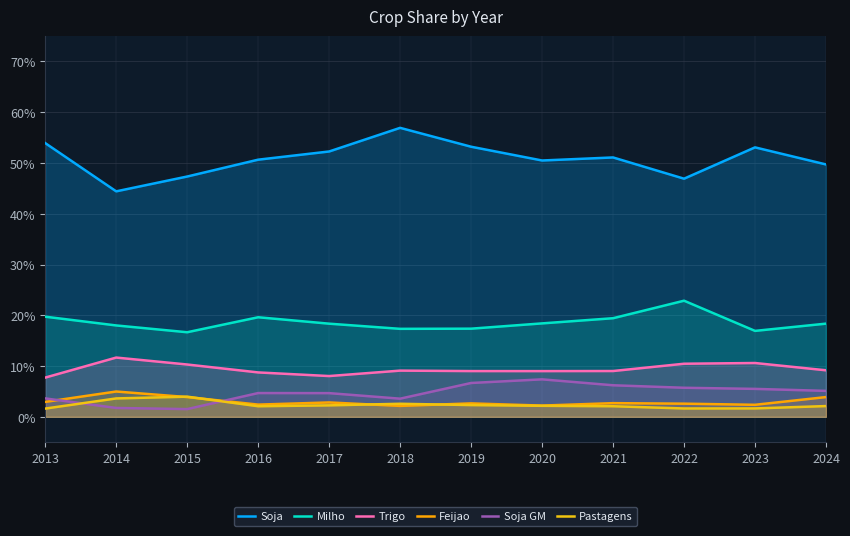

What are all the series names shown in the legend?

Soja, Milho, Trigo, Feijao, Soja GM, Pastagens